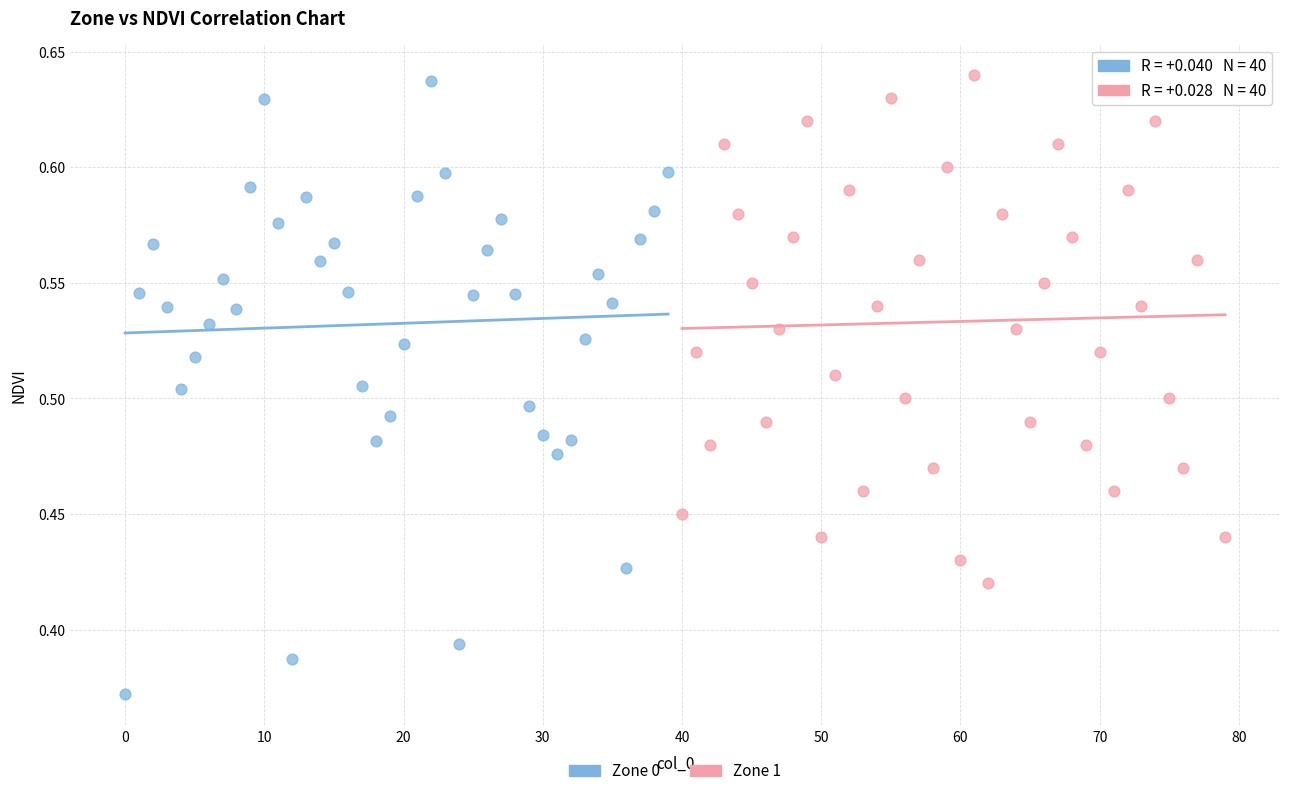

Which series contains the lowest Y value?

Zone 0